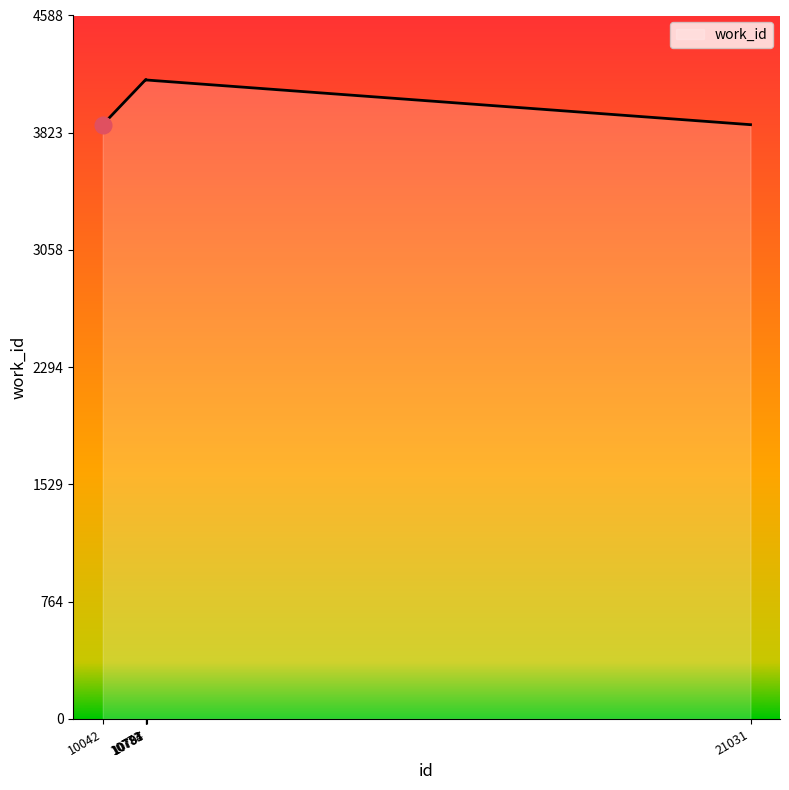

What is the difference between the maximum and minimum values?

295